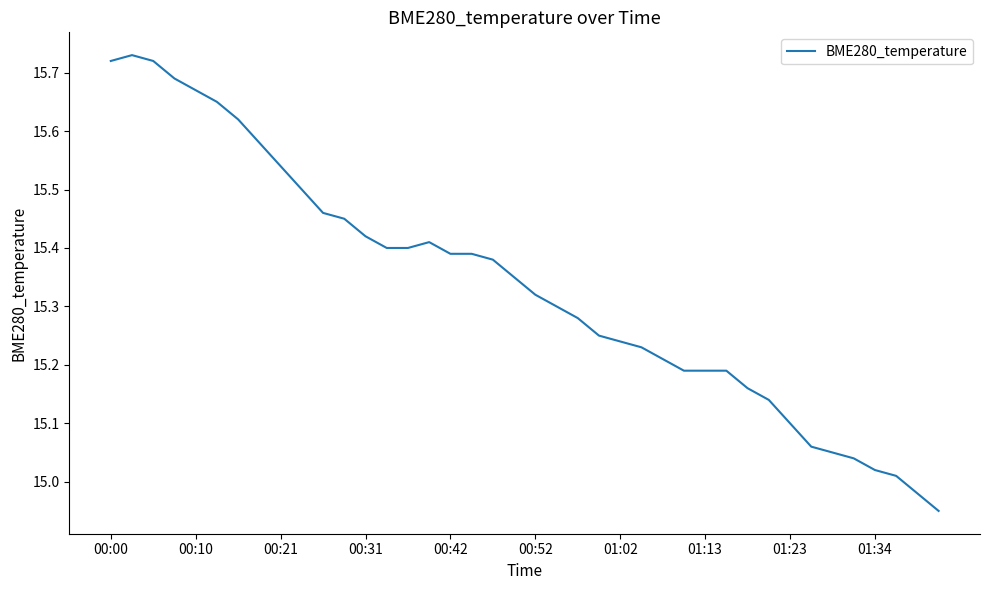

Reading left to right, list all the values displayed in this chart.

15.7	15.7	15.7	15.7	15.7	15.7	15.6	15.6	15.5	15.5	15.5	15.4	15.4	15.4	15.4	15.4	15.4	15.4	15.4	15.3	15.3	15.3	15.3	15.2	15.2	15.2	15.2	15.2	15.2	15.2	15.2	15.1	15.1	15.1	15.1	15.0	15.0	15.0	15.0	14.9